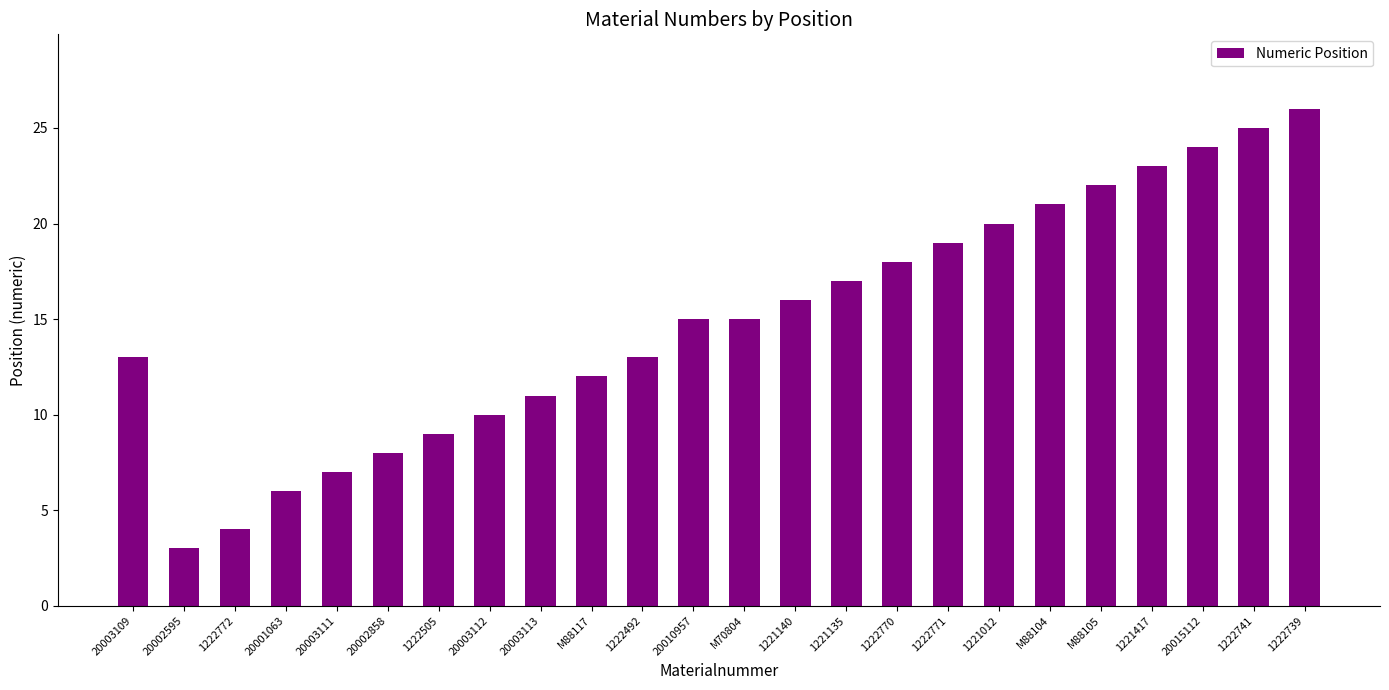

Reading right to left, list all the values displayed in this chart.

26	25	24	23	22	21	20	19	18	17	16	15	15	13	12	11	10	9	8	7	6	4	3	13